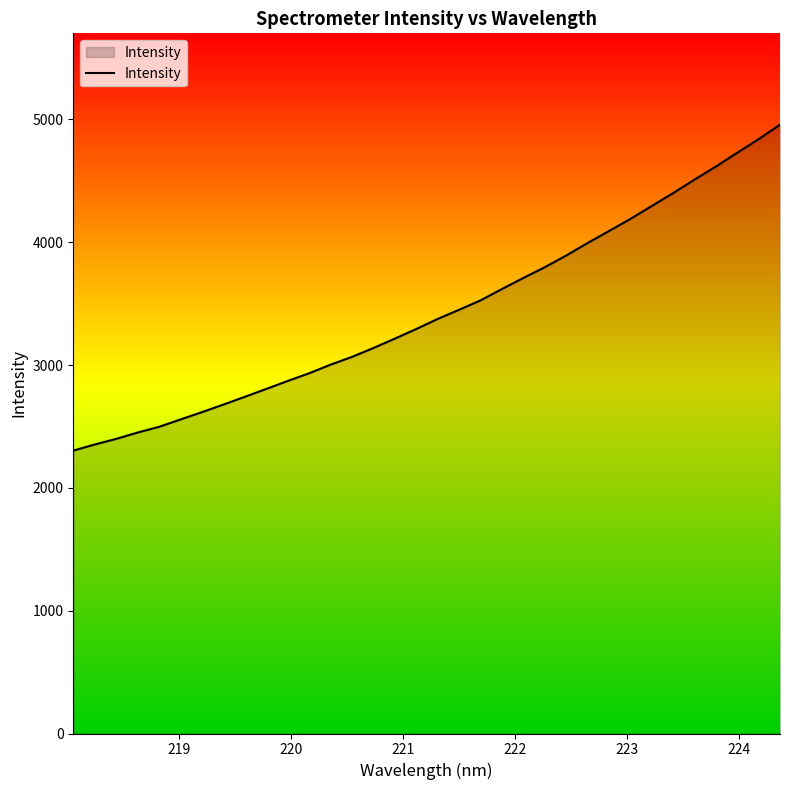

True or false: the data has more than 1 interior local peaks.

False